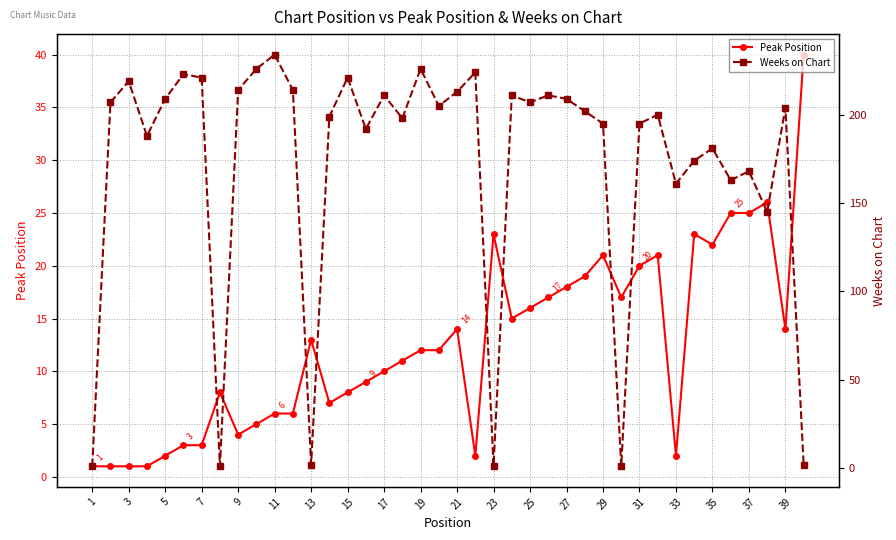

True or false: Peak Position has a value of 21 at 39.

False